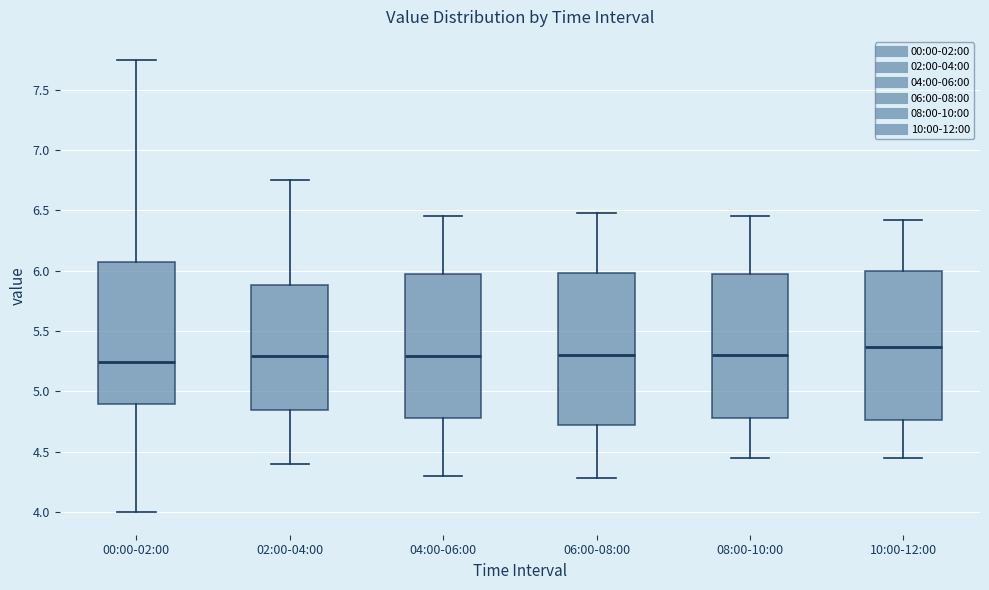

Reading left to right, read every box against the y-axis: the position of its median line, the range the box covers, and the ends of its whiskers. The values are not printed on the chart, so give them approximately, as read against the axis.

00:00-02:00: median 5.25, box 4.90 to 6.05, whiskers 4.00 to 7.75
02:00-04:00: median 5.30, box 4.85 to 5.90, whiskers 4.40 to 6.75
04:00-06:00: median 5.30, box 4.80 to 5.95, whiskers 4.30 to 6.45
06:00-08:00: median 5.30, box 4.70 to 6.00, whiskers 4.30 to 6.50
08:00-10:00: median 5.30, box 4.80 to 6.00, whiskers 4.45 to 6.45
10:00-12:00: median 5.35, box 4.75 to 6.00, whiskers 4.45 to 6.40